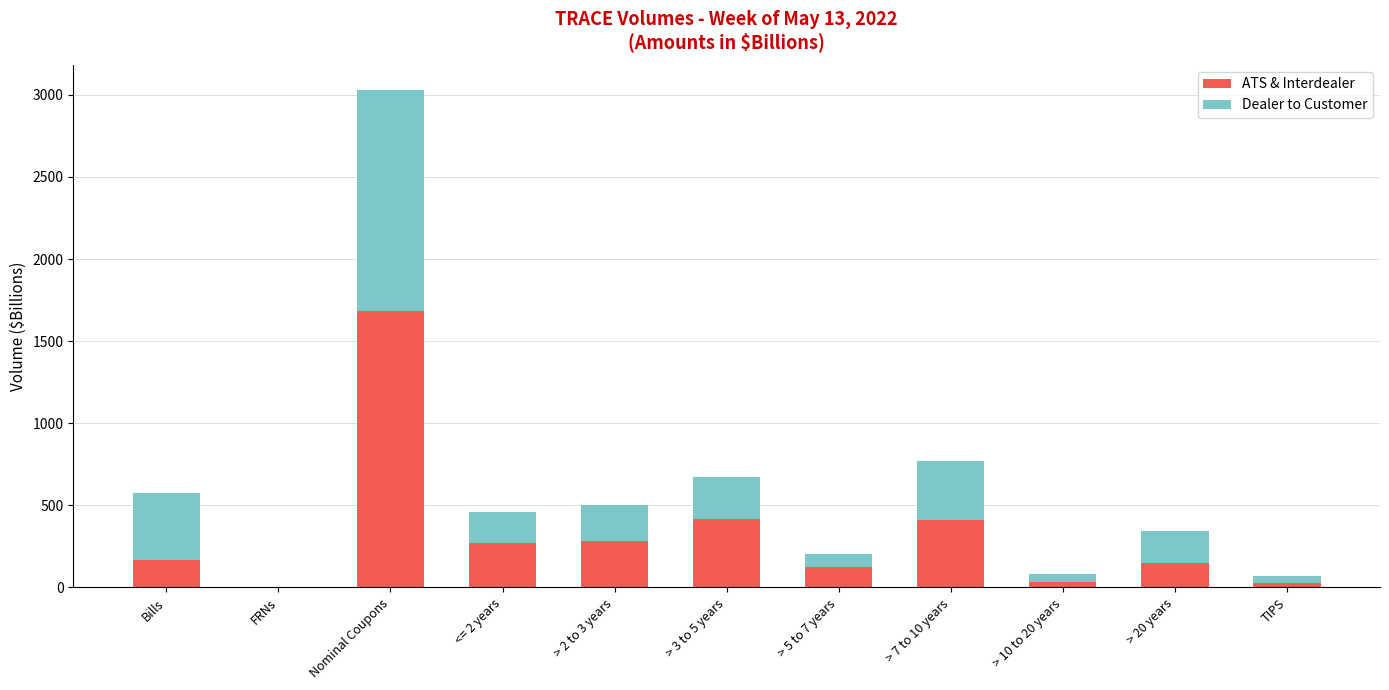

What are all the series names shown in the legend?

ATS & Interdealer, Dealer to Customer